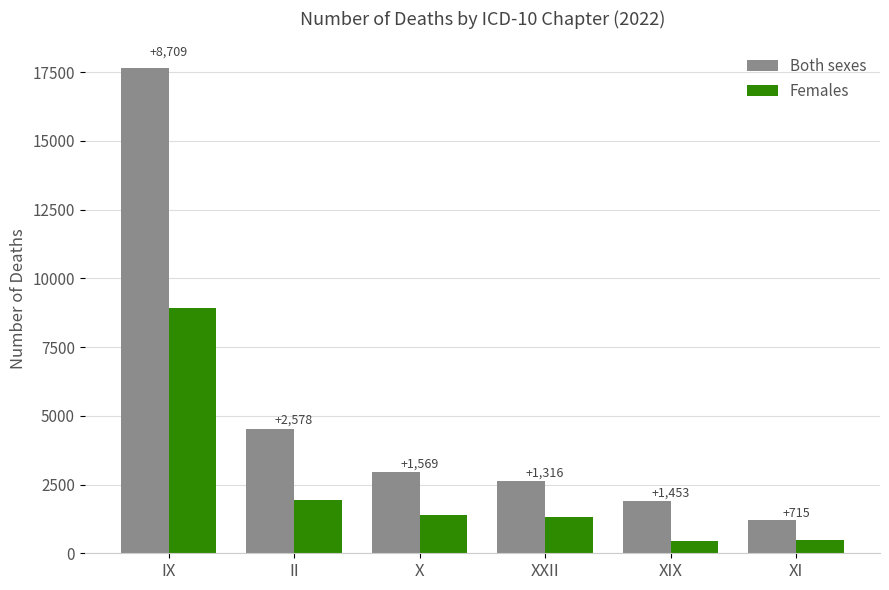

What are all the series names shown in the legend?

Both sexes, Females